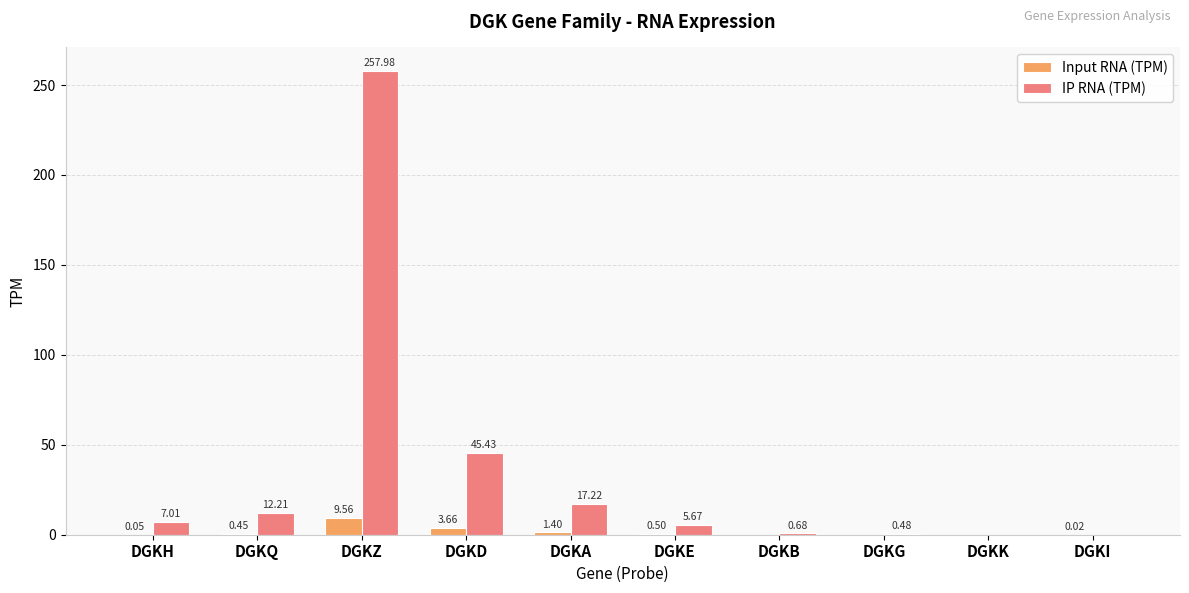

What is the sum of all IP RNA (TPM) values?

346.7